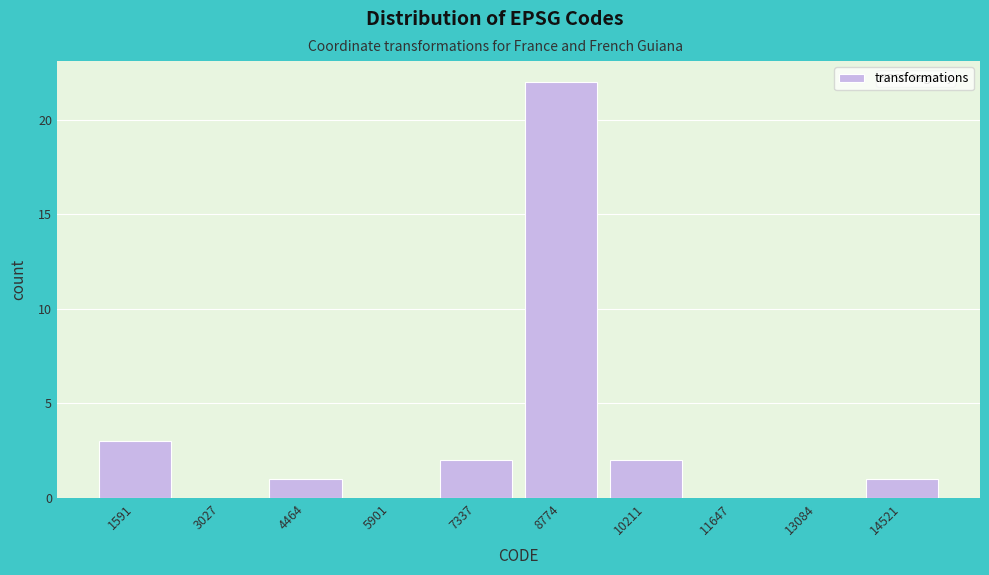

Reading left to right, extract all data points from this chart.

1591=3	3027=0	4464=1	5901=0	7337=2	8774=22	10211=2	11647=0	13084=0	14521=1